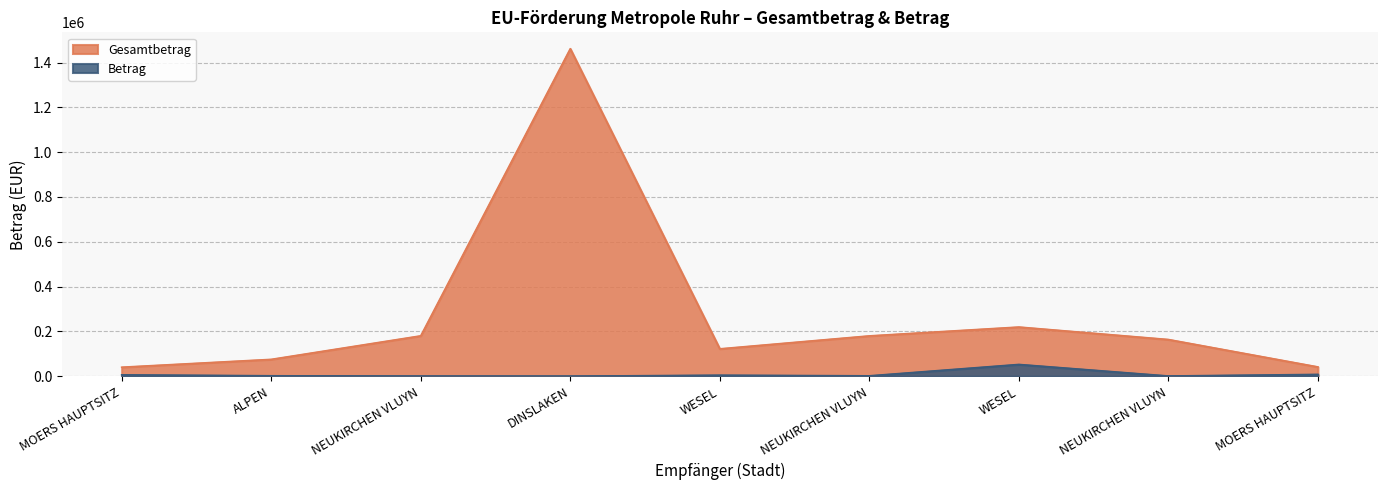

True or false: Betrag and Gesamtbetrag cross at least once.

False